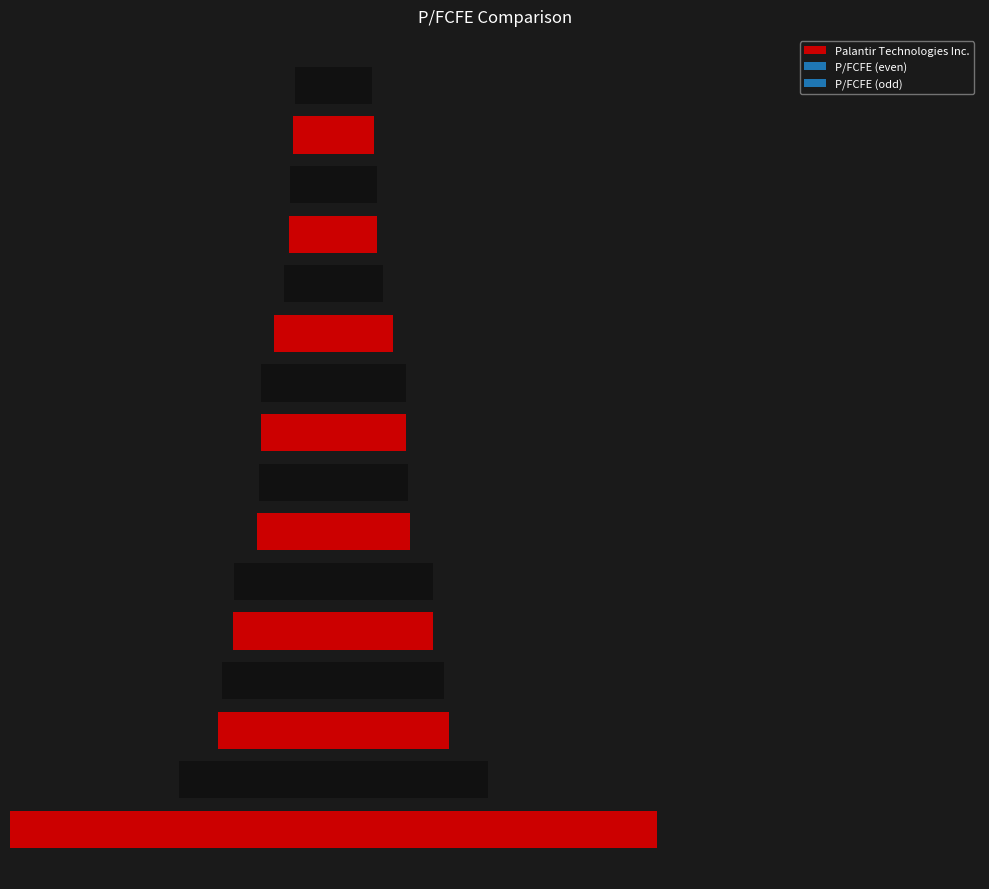

List the labels in order of value, smallest first.

Adobe Inc., International Business Machines Corp., Accenture PLC, Cadence Design Systems Inc., Salesforce Inc., Workday Inc., Intuit Inc., Software y servicios, Tecnología de la información, Microsoft Corp., ServiceNow Inc., Oracle Corp., Synopsys Inc., Palo Alto Networks Inc., CrowdStrike Holdings Inc., Palantir Technologies Inc.